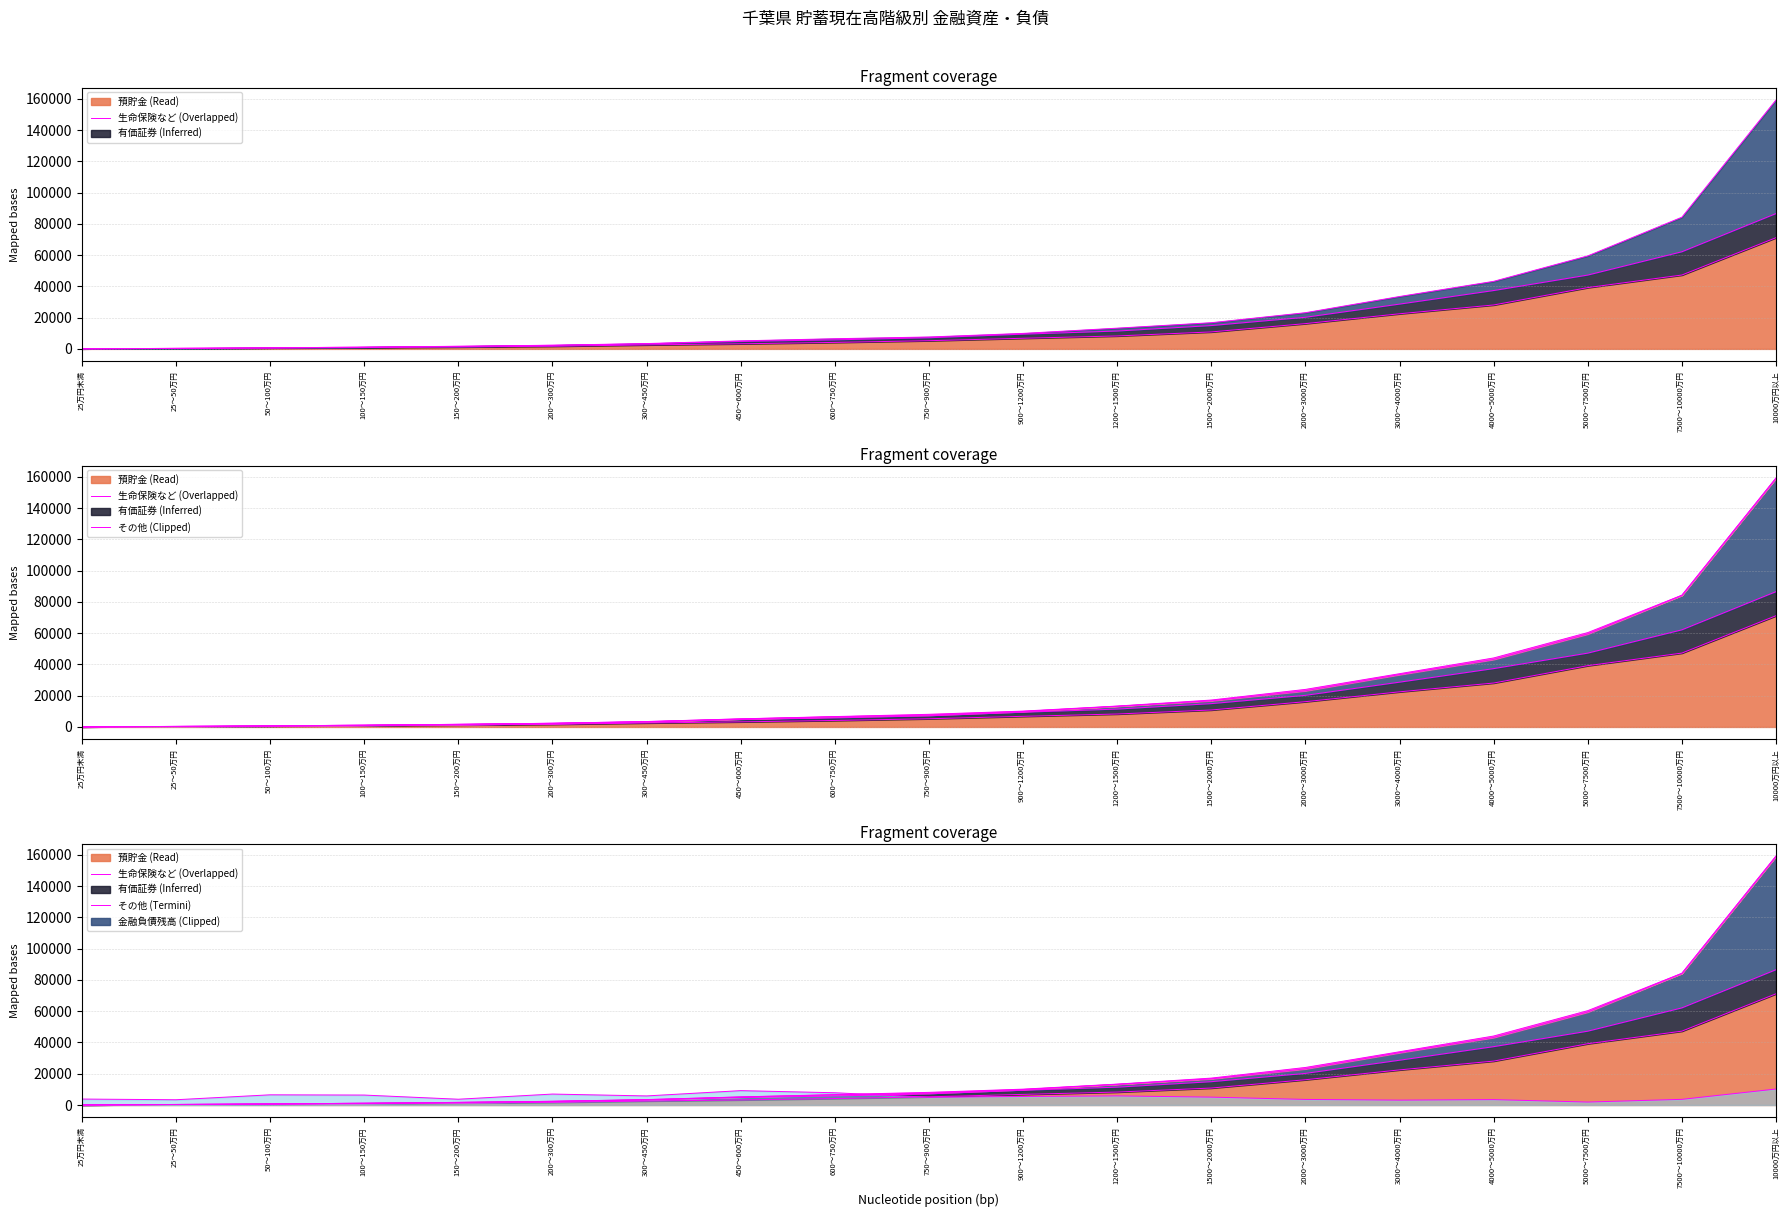

What is the maximum value for 預貯金?

71134